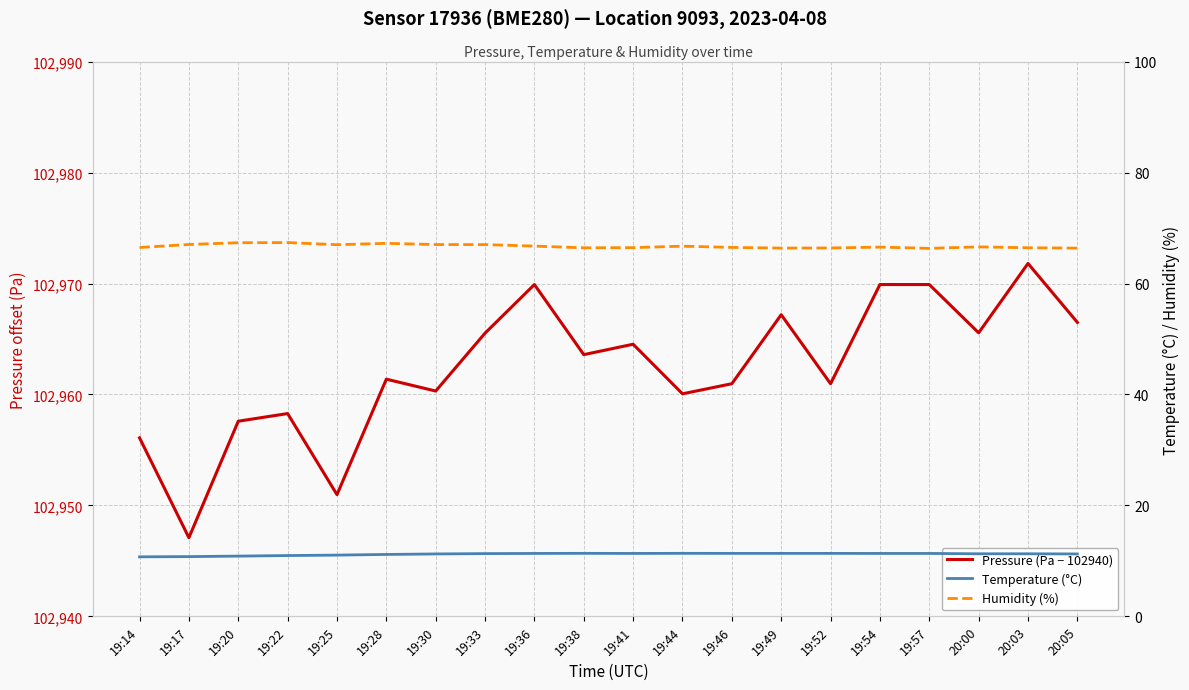

How many lines are shown in the chart?

3